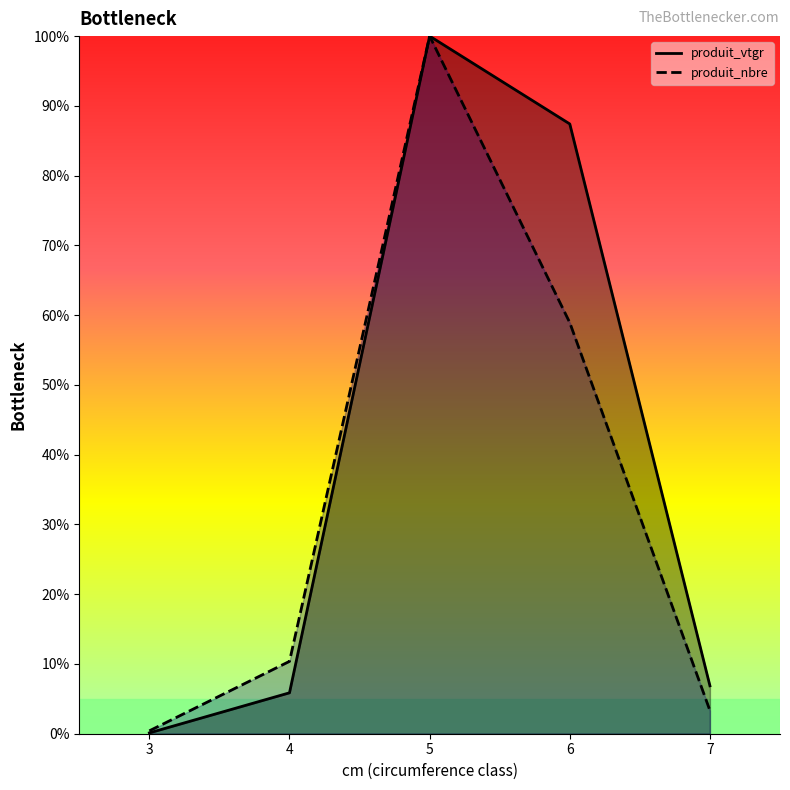

What is the difference between the maximum and minimum values in the produit_vtgr series?

99.9